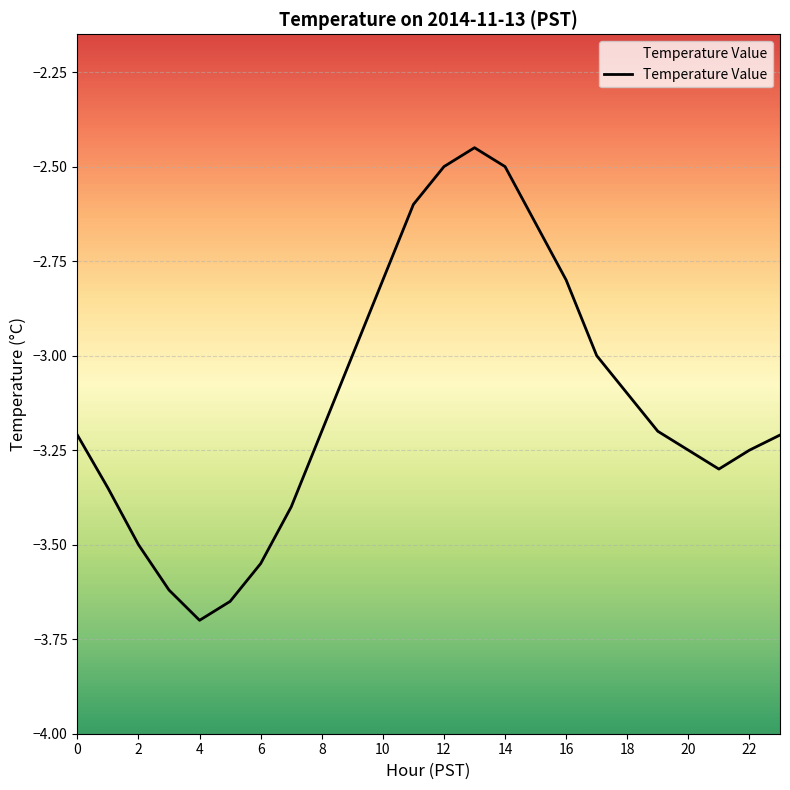

How many data points are above -3?

7